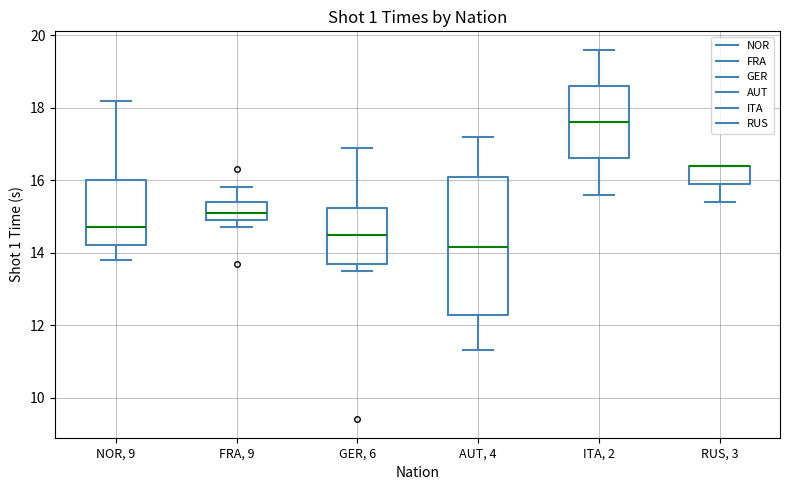

Comparing the boxes themselves (not the whiskers), which one is the tallest?

AUT, 4